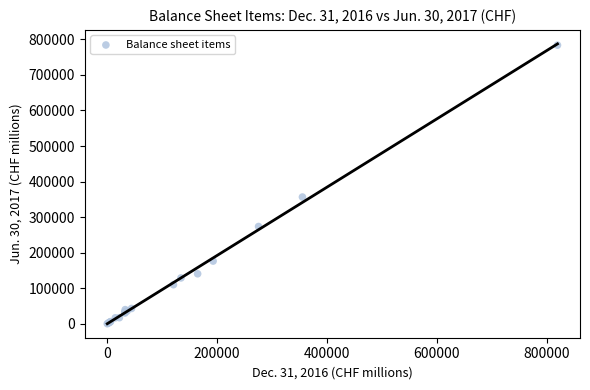

What Y value in the scatter plot is closest to 392026?

356674